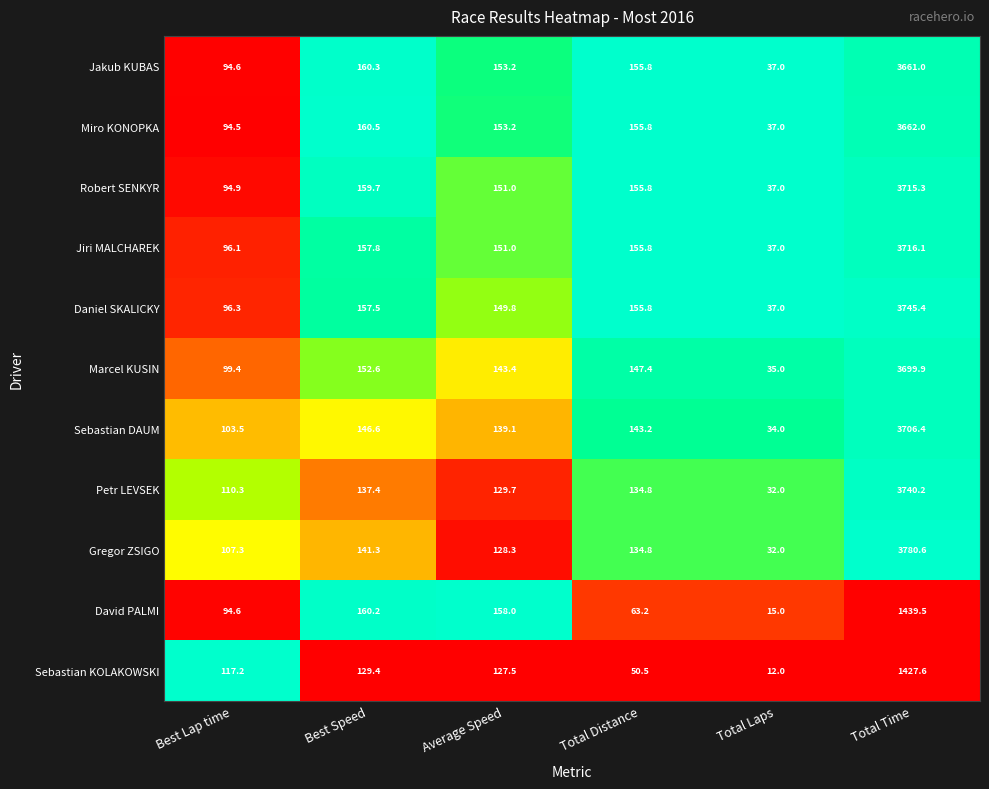

Which series has the largest total across all categories?

Daniel SKALICKY